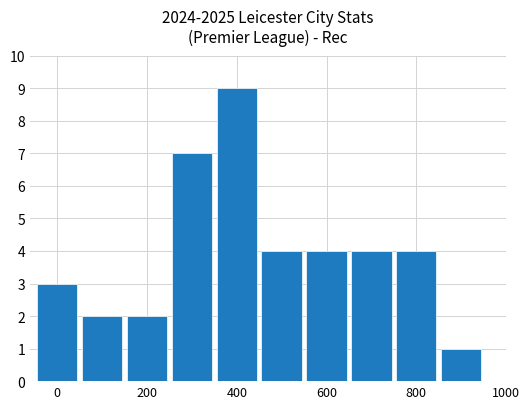

What is the sum of all values?

40